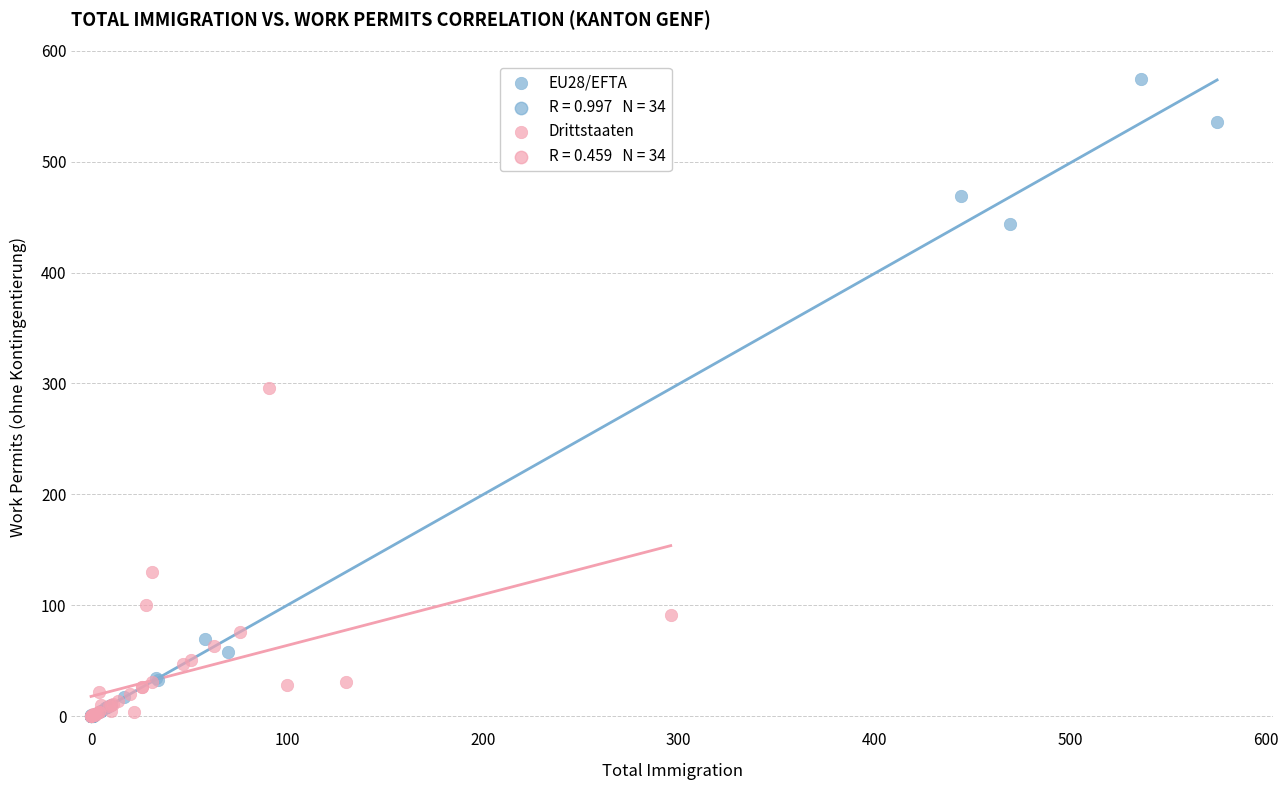

Which series has the widest spread of Y values?

EU28/EFTA